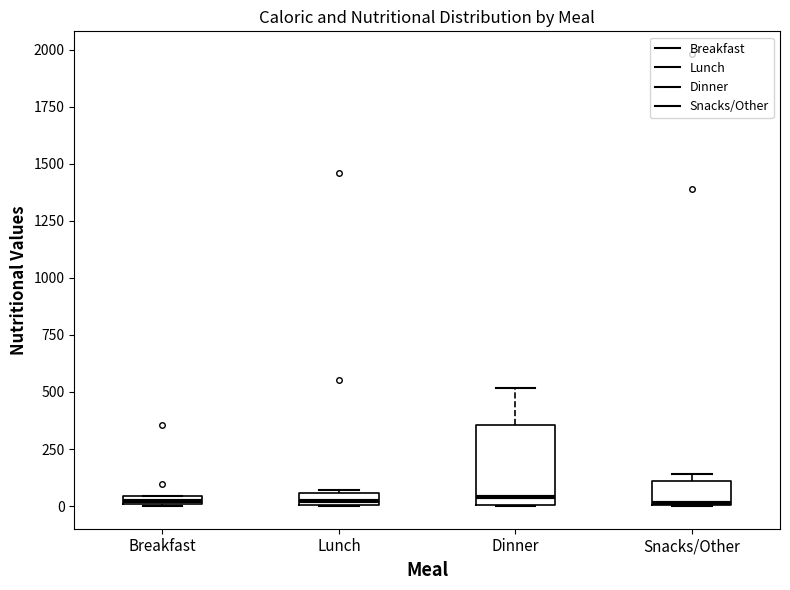

Where is the lower edge of the box for Breakfast on the y-axis? The values are not printed on the chart, so give them approximately, as read against the axis.

0